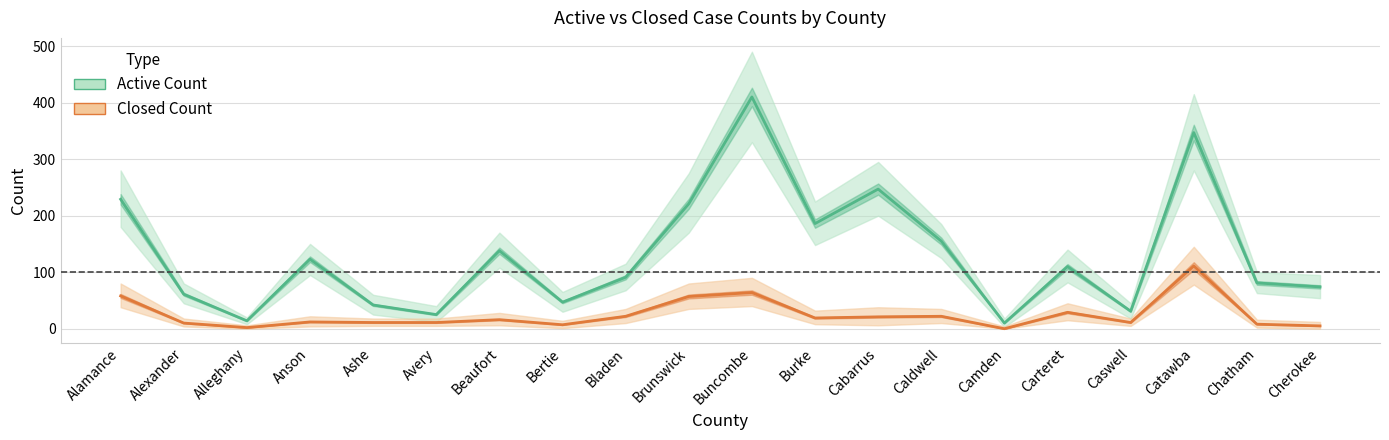

What value does the Closed Count series have at Avery, to the nearest 10?

10